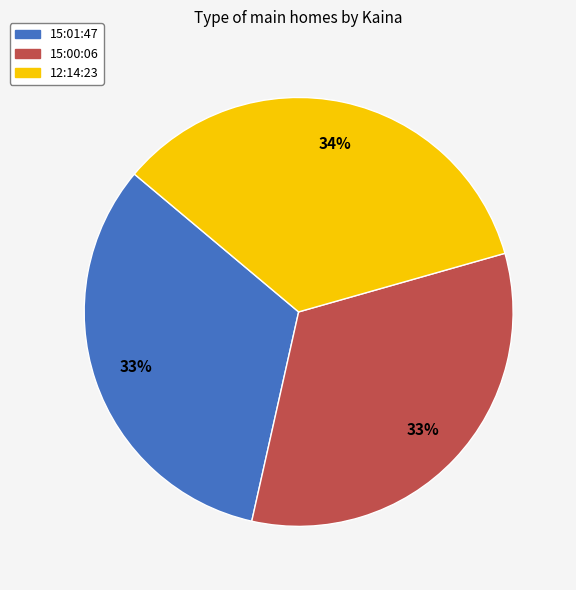

What is the largest slice in the pie chart?

12:14:23